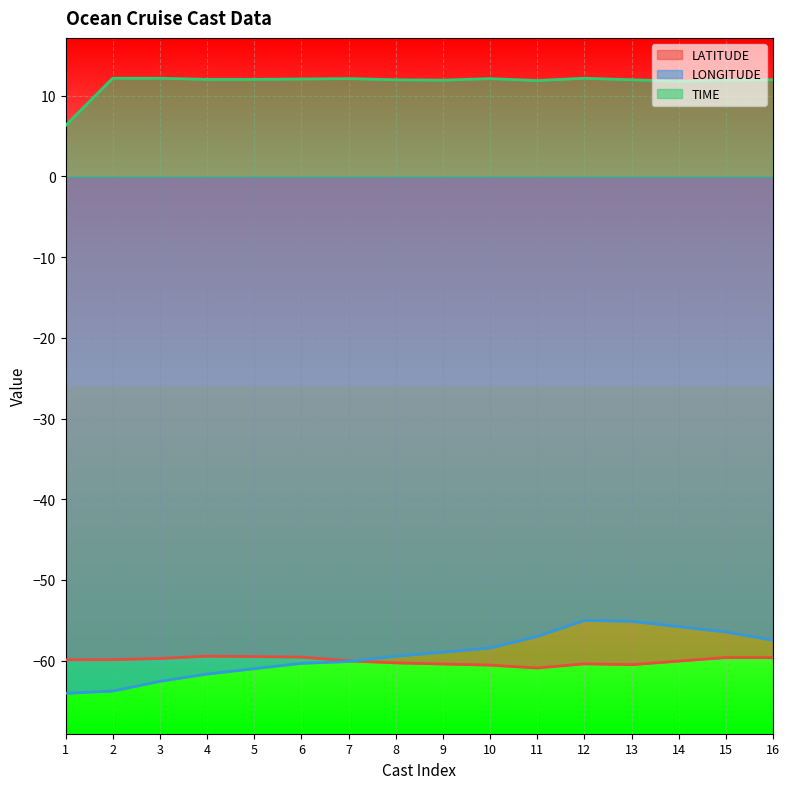

Between 2 and 14, which is larger?

2